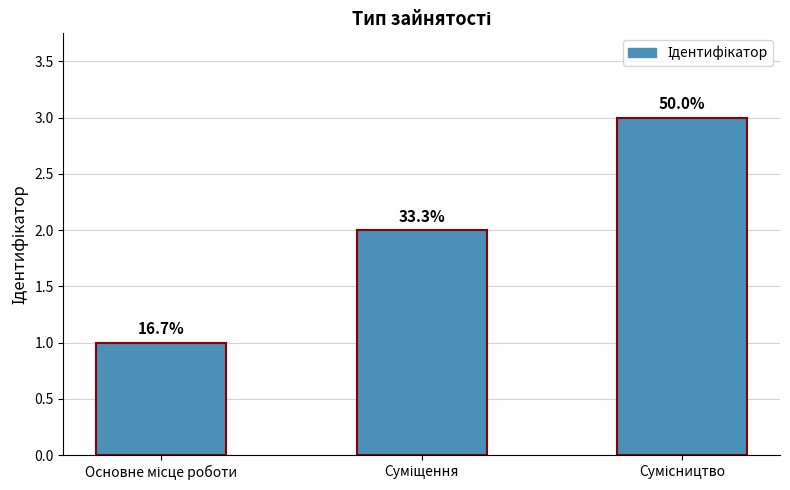

At which category does the chart reach its peak across all series?

Сумісництво